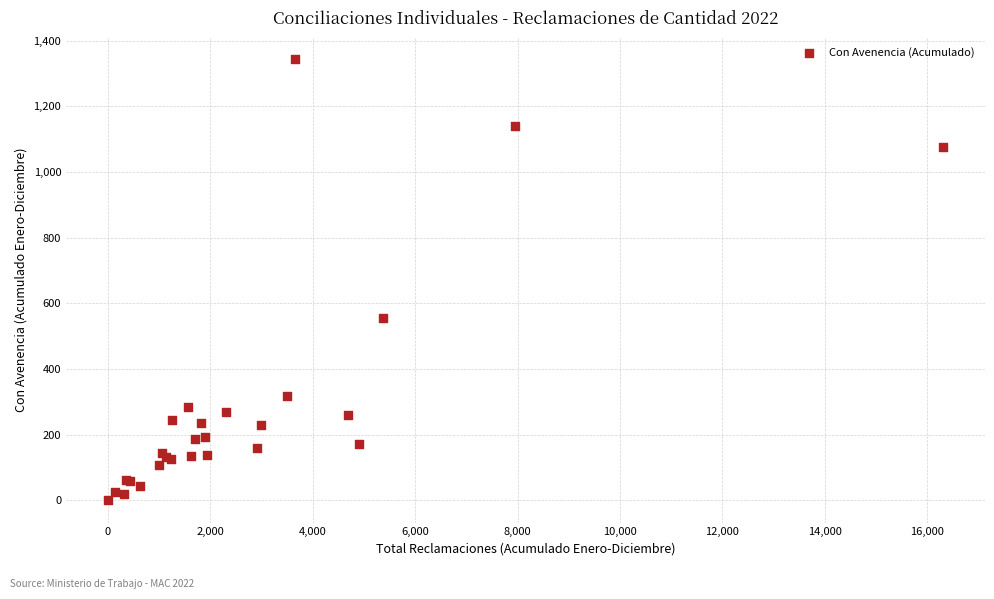

What Y value in the scatter plot is closest to 671?

556